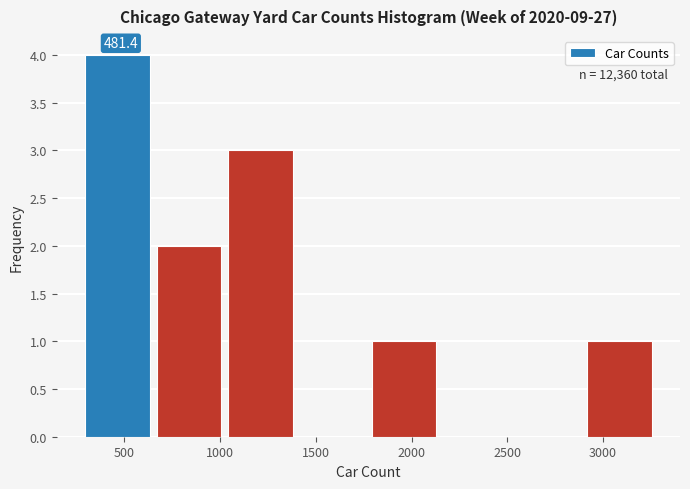

Which range on the x-axis has the tallest bar?

300 to 650